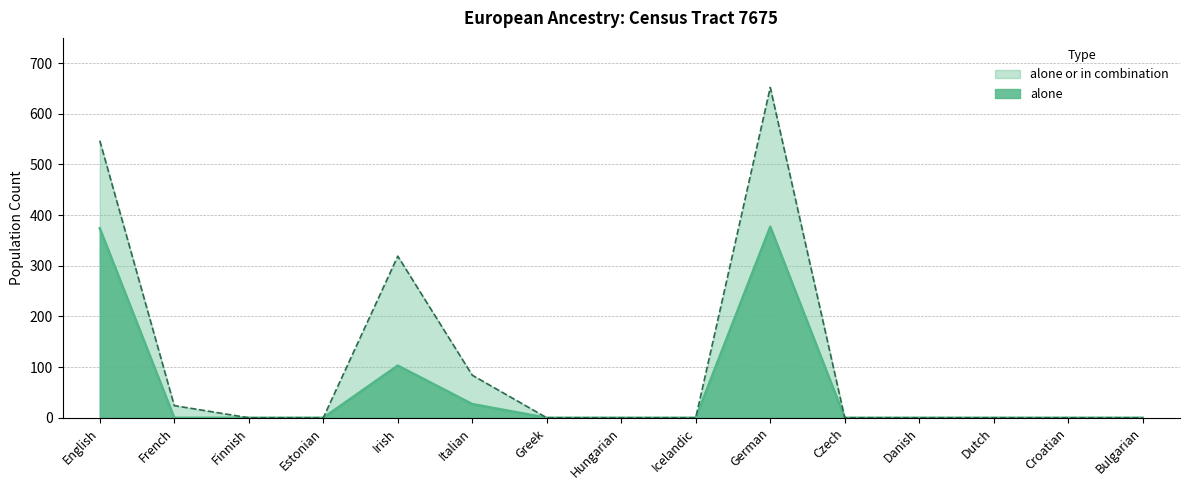

True or false: alone_or_combination has a value of 0 at Finnish.

True